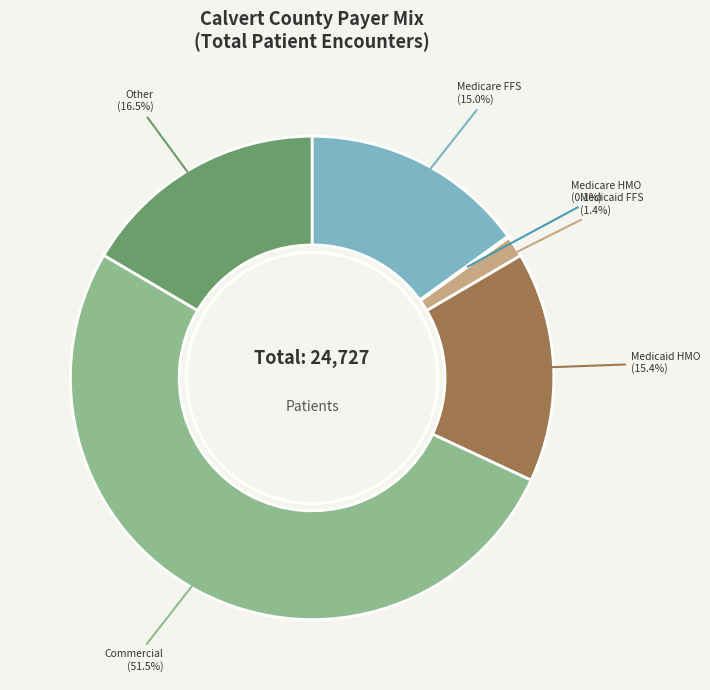

Which has a higher value, Medicaid FFS (1.4%) or Medicaid HMO (15.4%)?

Medicaid HMO (15.4%)